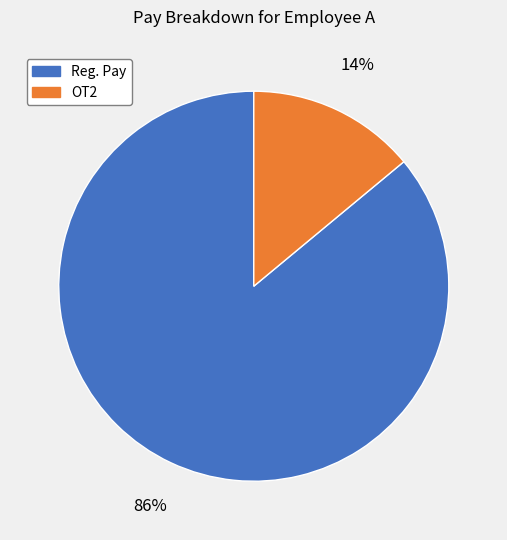

Does Reg. Pay represent more than half of the total?

Yes